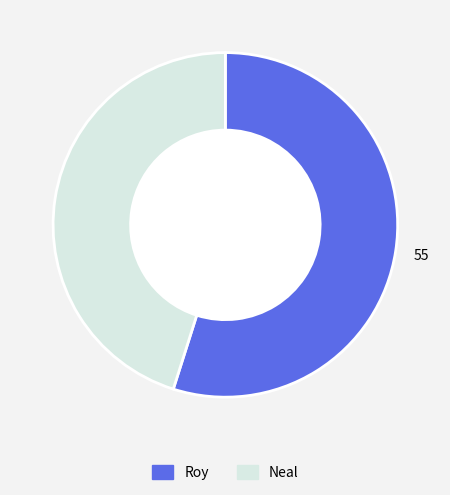

Which has a higher value, Roy or Neal?

Roy